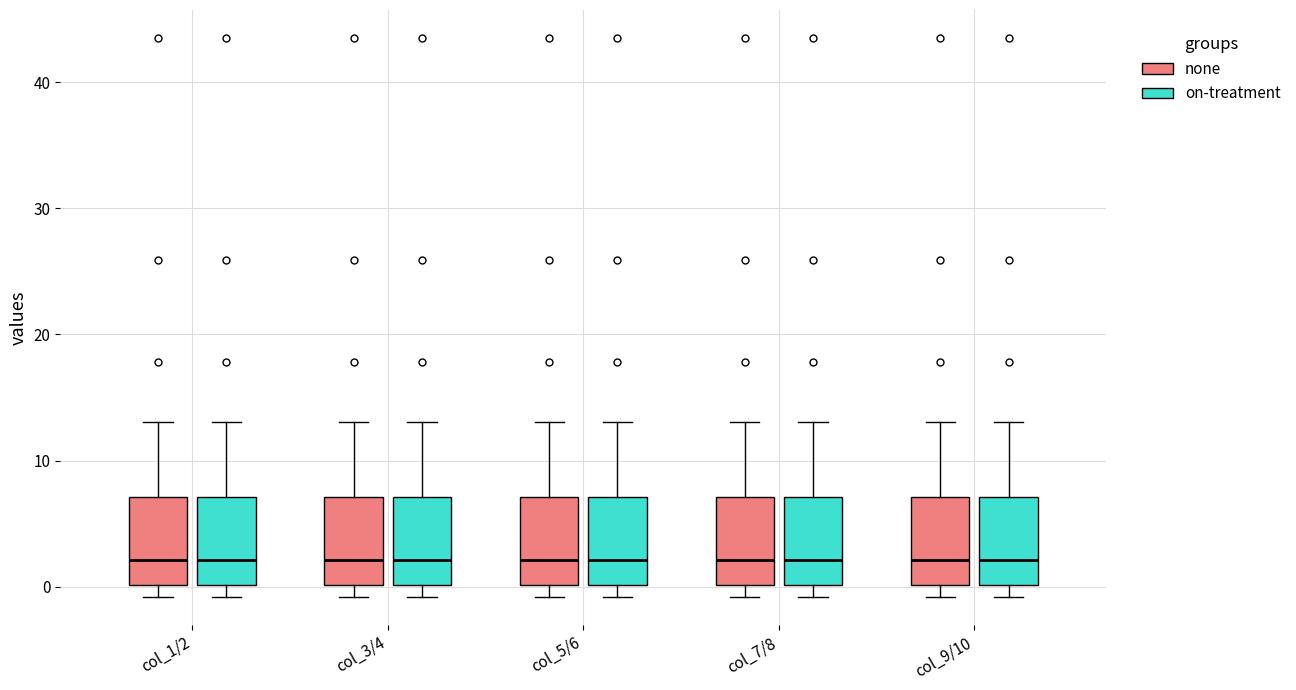

Reading left to right, transcribe this box plot: for each box, give where its median line is, the range the box spans, and where its two whiskers end, as read against the y-axis. The values are not printed on the chart, so give them approximately, as read against the axis.

col_1/2 (none): median 2, box 0 to 7, whiskers -1 to 13
col_1/2 (on-treatment): median 2, box 0 to 7, whiskers -1 to 13
col_3/4 (none): median 2, box 0 to 7, whiskers -1 to 13
col_3/4 (on-treatment): median 2, box 0 to 7, whiskers -1 to 13
col_5/6 (none): median 2, box 0 to 7, whiskers -1 to 13
col_5/6 (on-treatment): median 2, box 0 to 7, whiskers -1 to 13
col_7/8 (none): median 2, box 0 to 7, whiskers -1 to 13
col_7/8 (on-treatment): median 2, box 0 to 7, whiskers -1 to 13
col_9/10 (none): median 2, box 0 to 7, whiskers -1 to 13
col_9/10 (on-treatment): median 2, box 0 to 7, whiskers -1 to 13